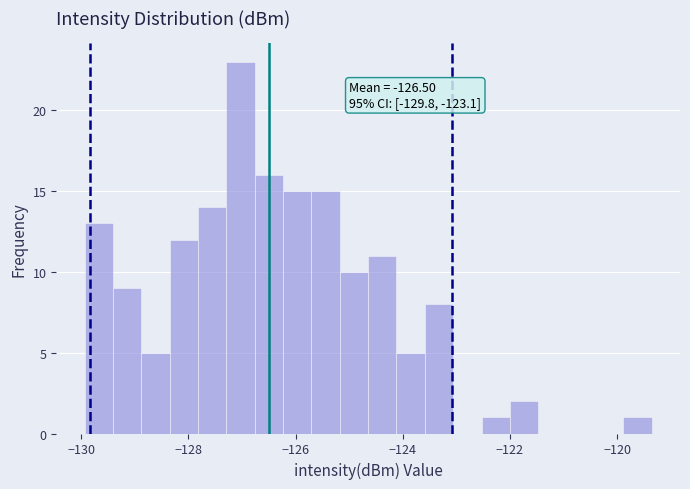

Read against the x-axis, roughly where is the centre of the tallest bar?

-127.0